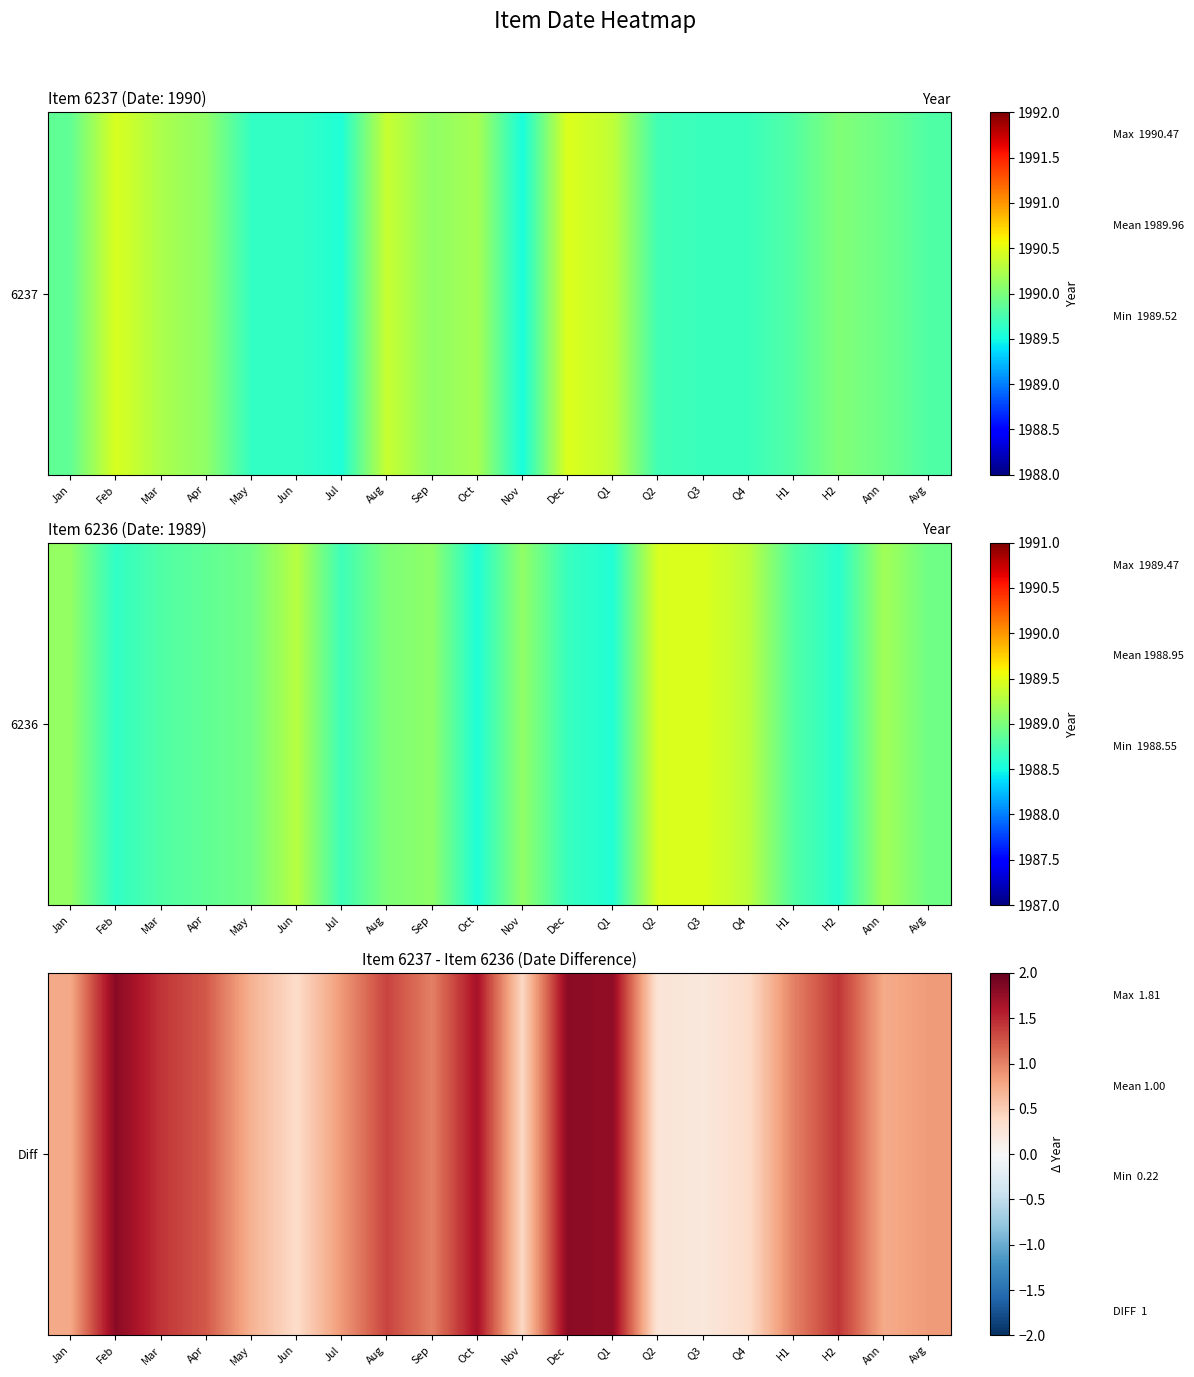

What is the ratio of the value at Q1 to the value at Mar?

1.2